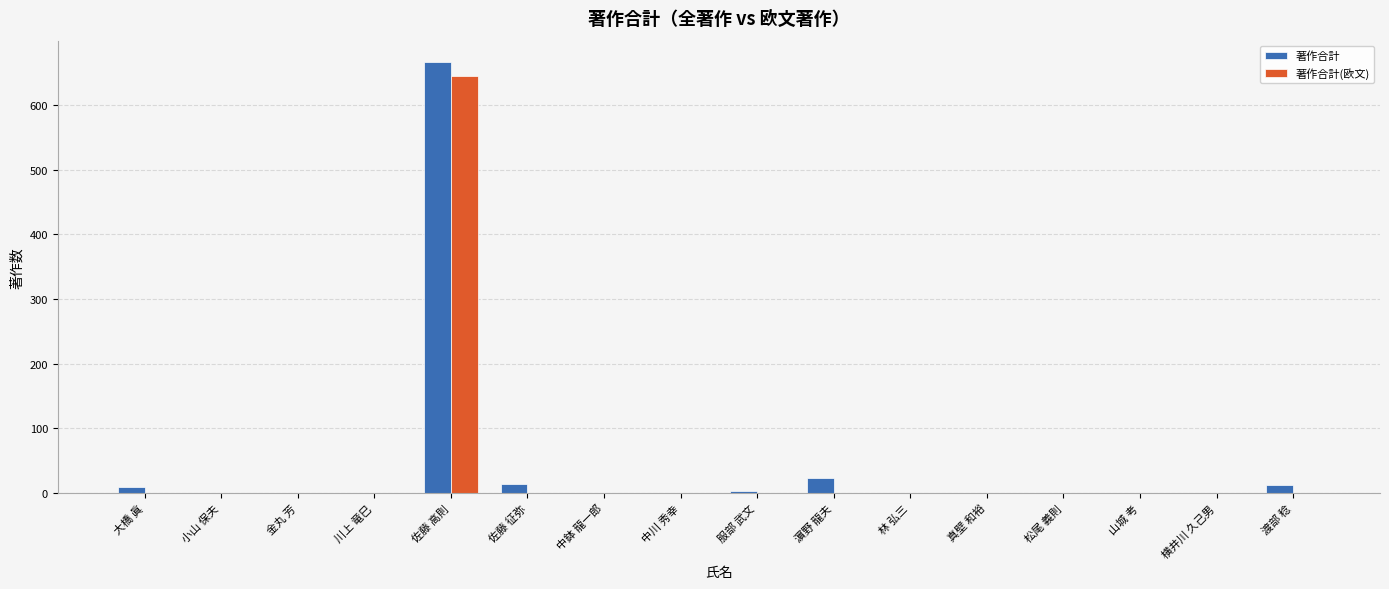

At which category is the sum across all series the highest?

佐藤 高則